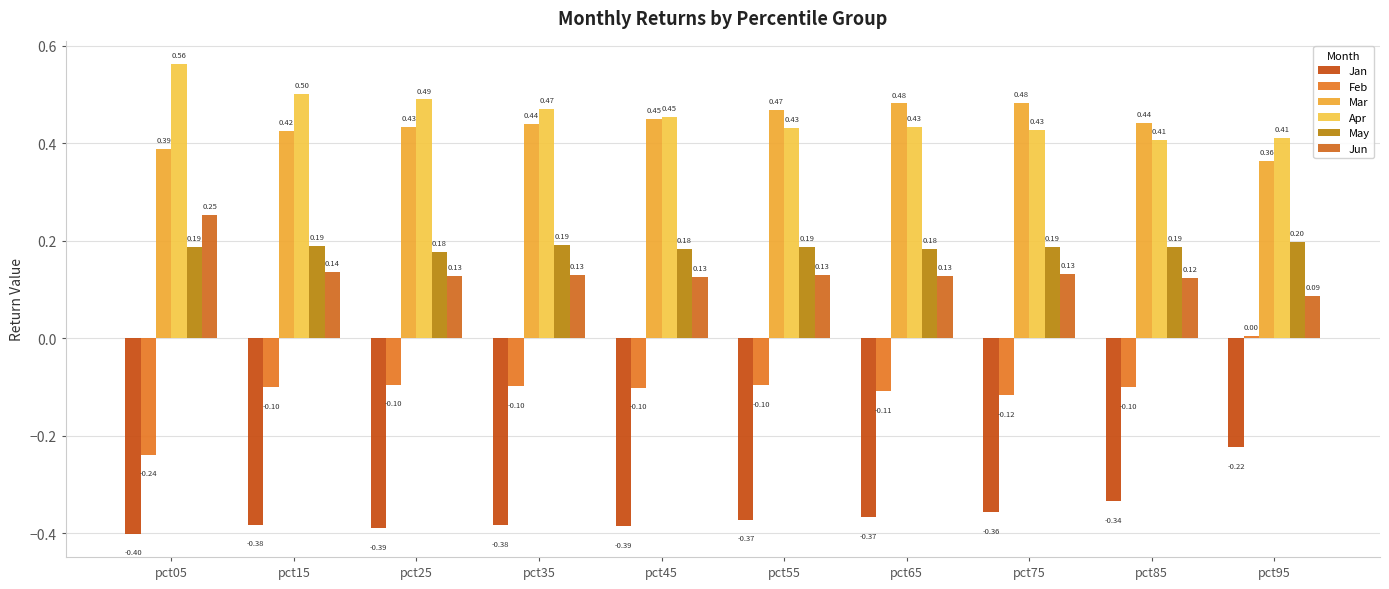

Which series has the largest total across all categories?

Apr